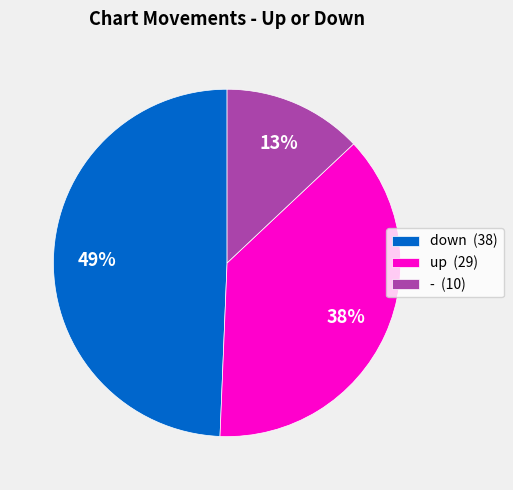

Which slice is the largest?

down